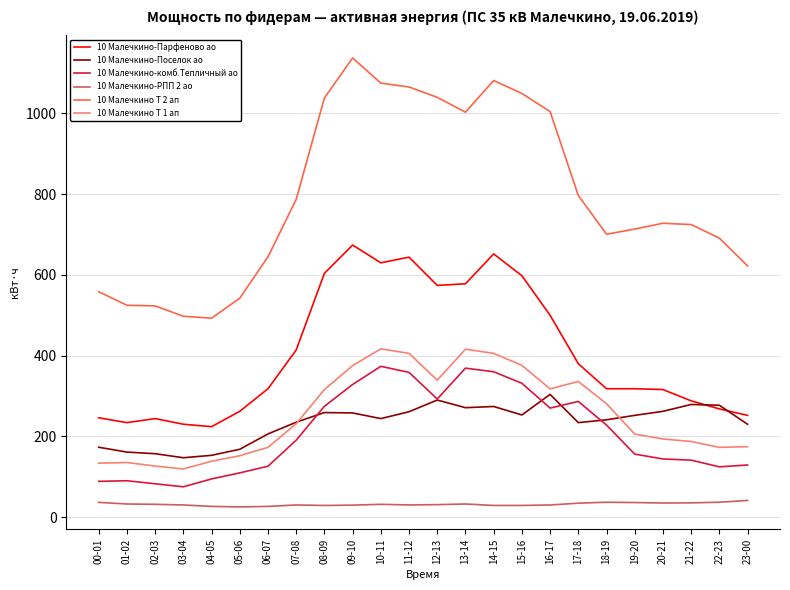

What position from the right is 16-17?

8